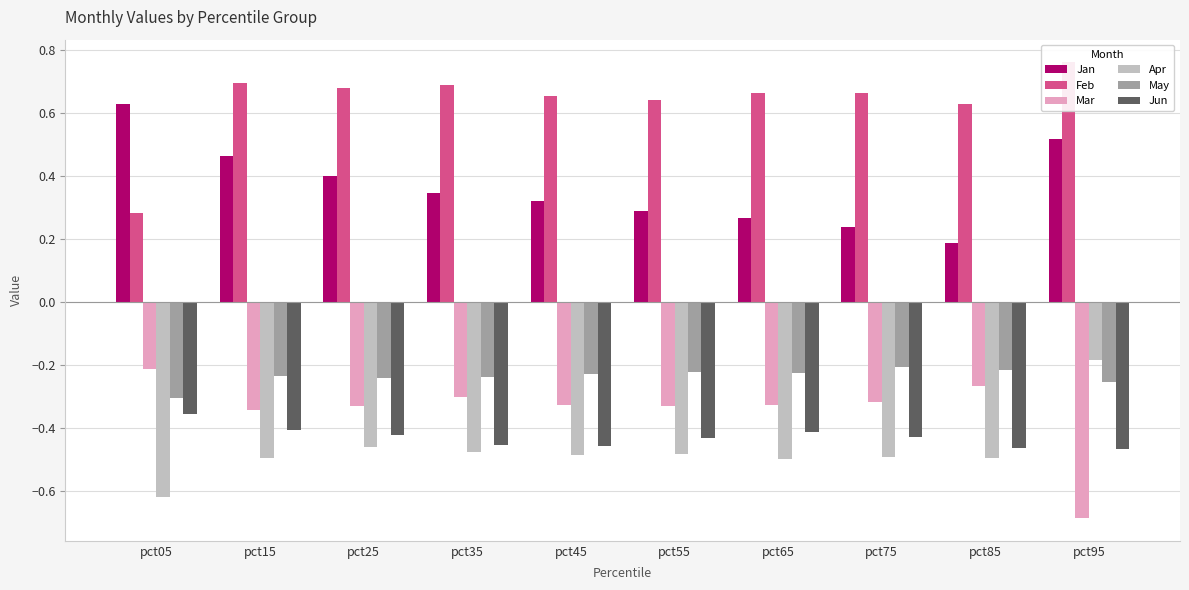

What are all the series names shown in the legend?

Jan, Feb, Mar, Apr, May, Jun